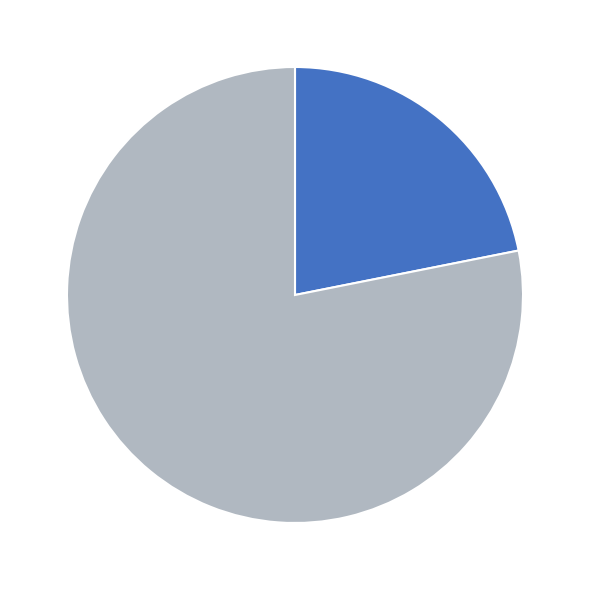

Is there any slice that represents more than half of the pie?

Yes